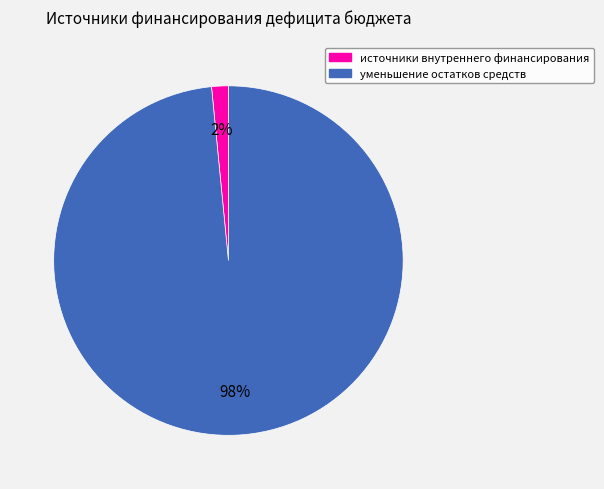

Which category has the smallest portion of the pie?

источники внутреннего финансирования